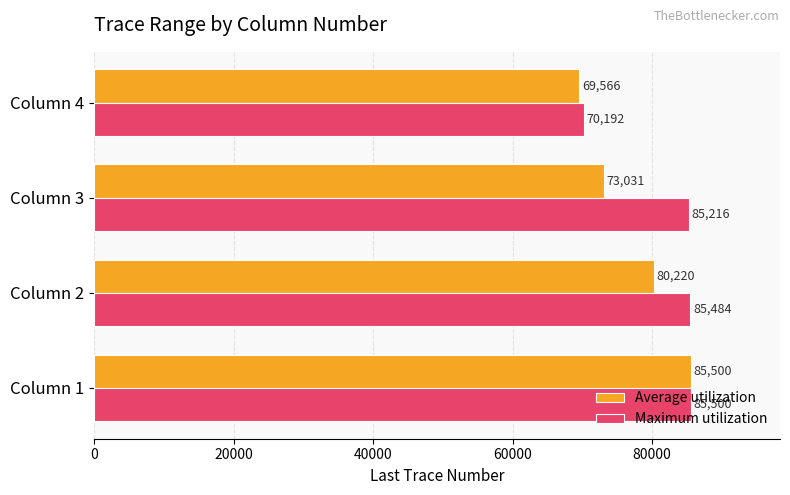

List the labels in order of Maximum utilization value, largest first.

Column 1, Column 2, Column 3, Column 4